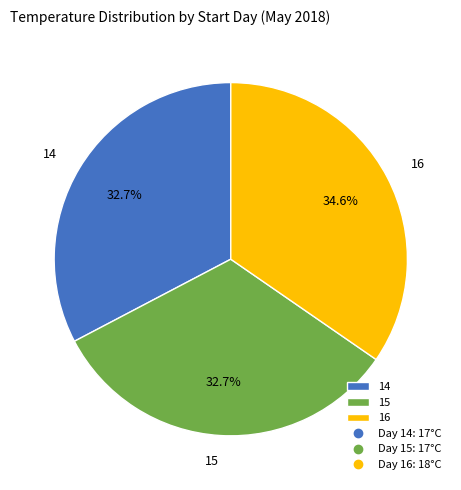

What percentage do 15 and 14 together represent?

65.4%